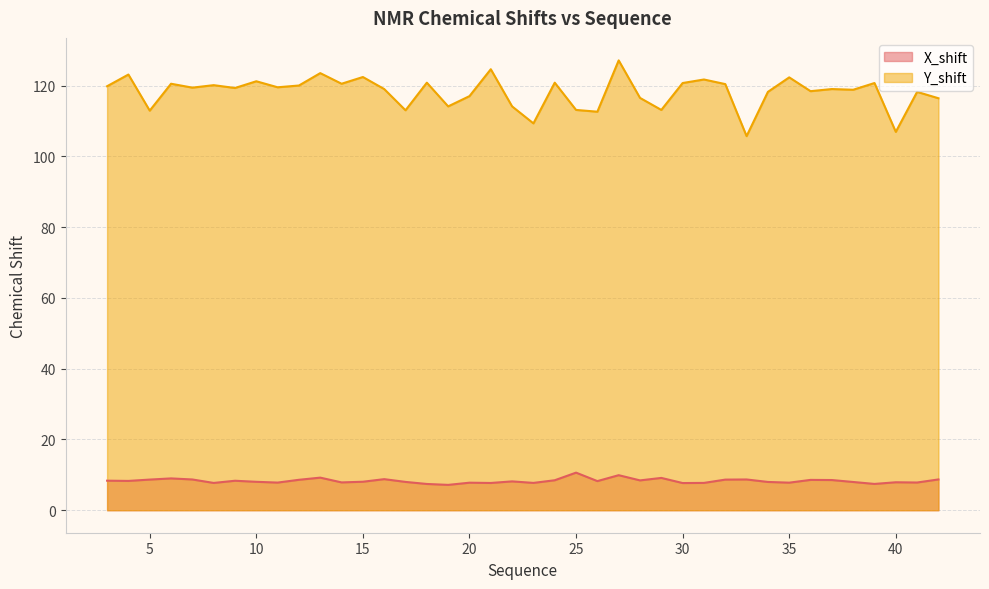

At which category does Y_shift reach its first local peak?

4